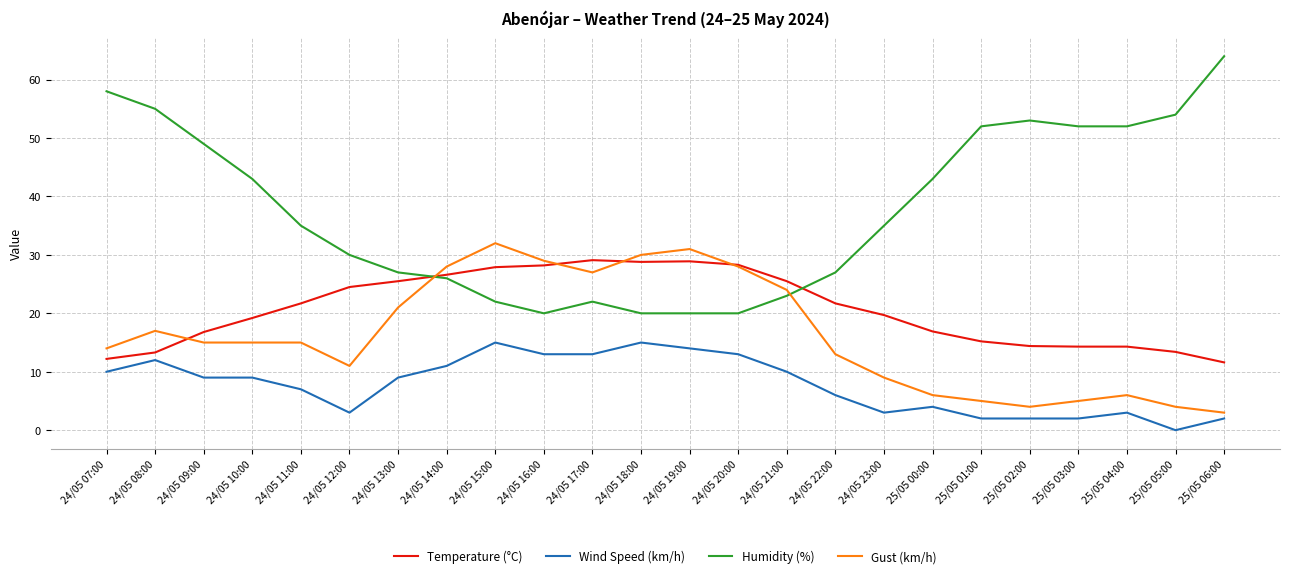

How many distinct data groups are displayed?

4